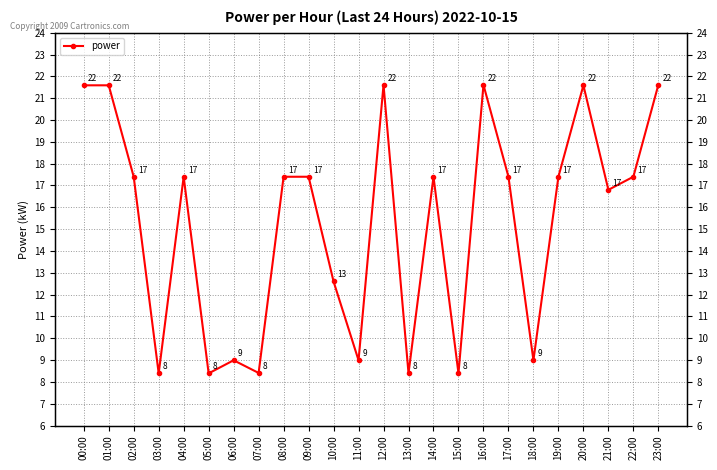

What is the maximum value shown in the chart?

21.6